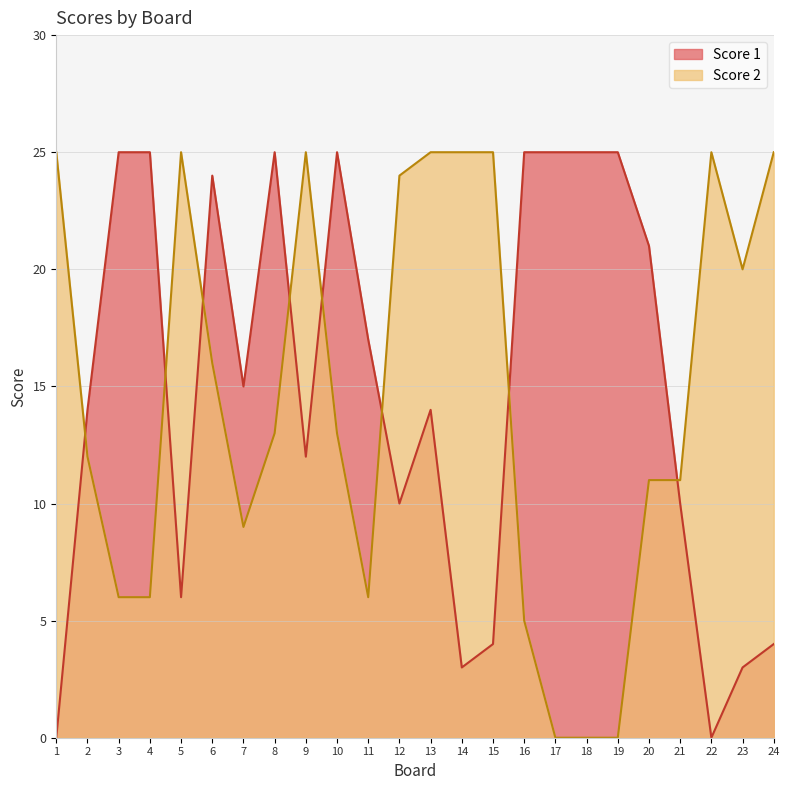

Reading right to left, list all the values displayed in this chart.

Score 1: 4	3	0	10	21	25	25	25	25	4	3	14	10	17	25	12	25	15	24	6	25	25	14	0
Score 2: 25	20	25	11	11	0	0	0	5	25	25	25	24	6	13	25	13	9	16	25	6	6	12	25